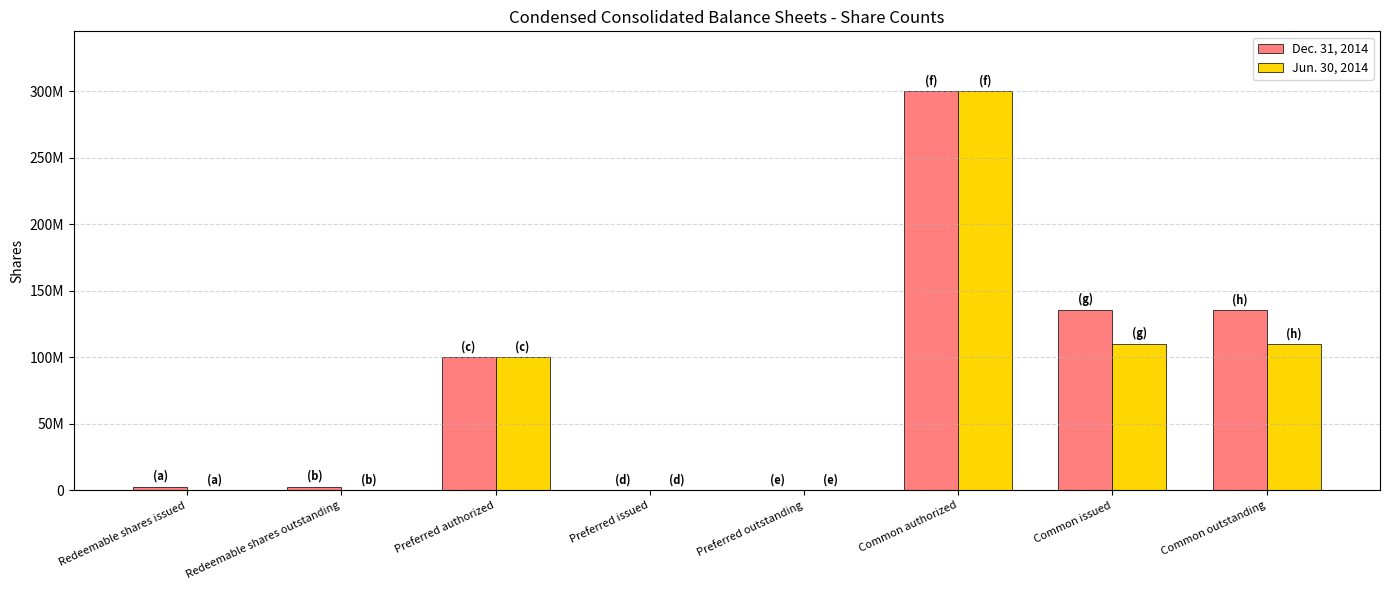

What is the sum of the Jun. 30, 2014 values at Preferred authorized and Common authorized?

400000000